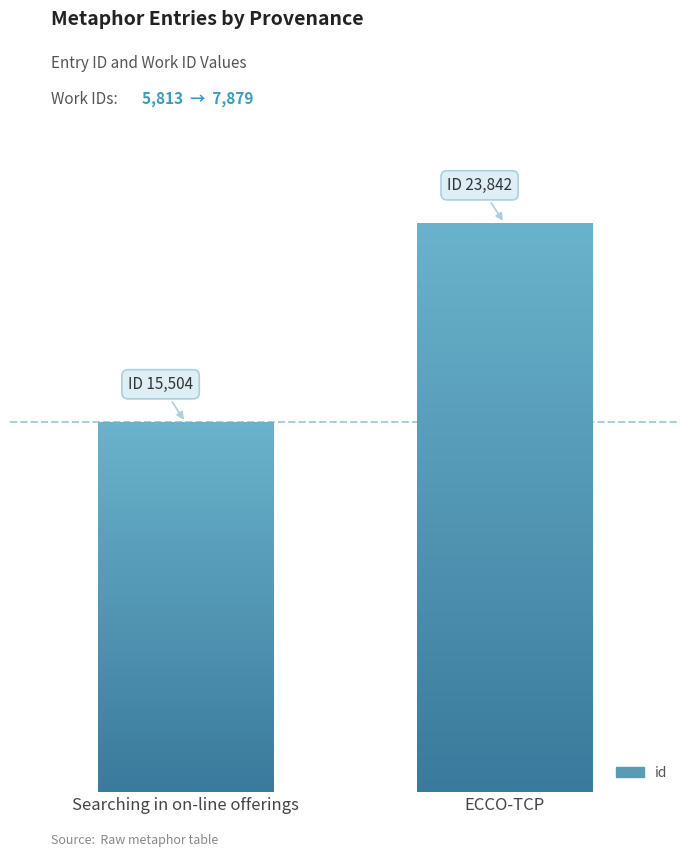

What is the sum of all work_id values?

13692